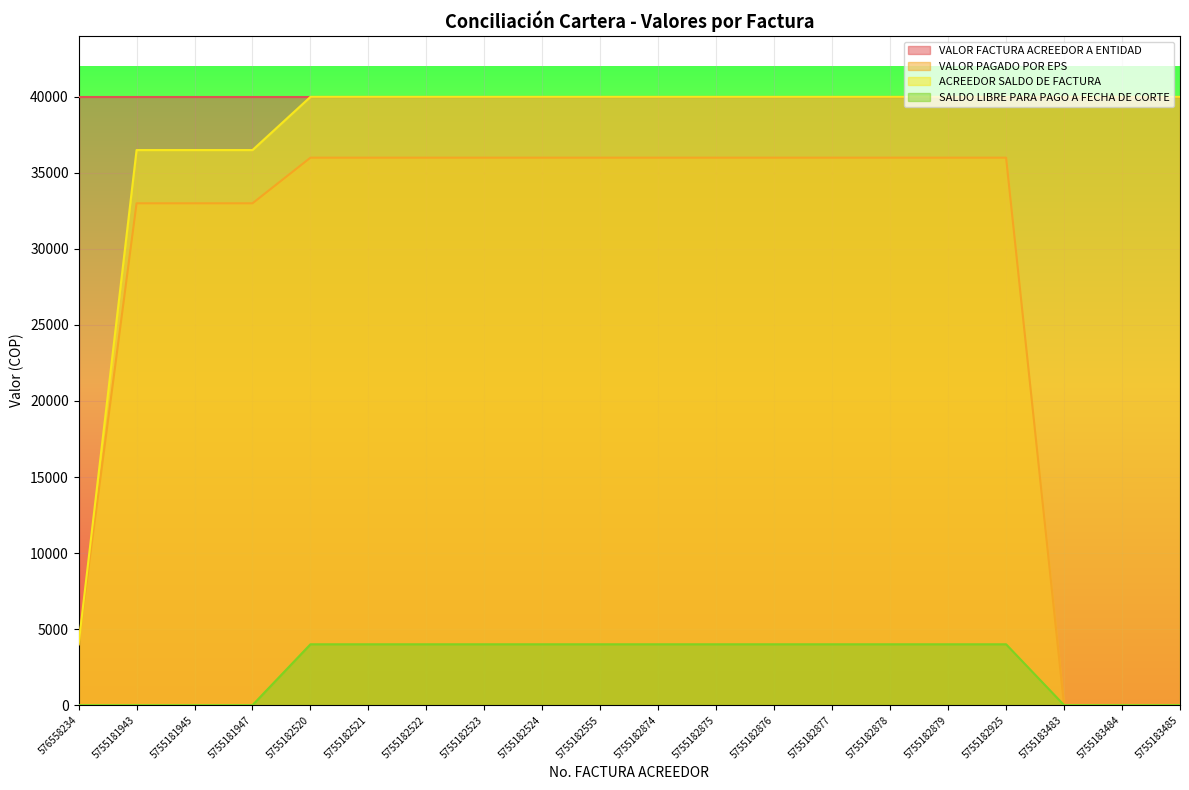

Is it true that SALDO LIBRE PARA PAGO A FECHA DE CORTE equals 6670 at 5755182524?

False